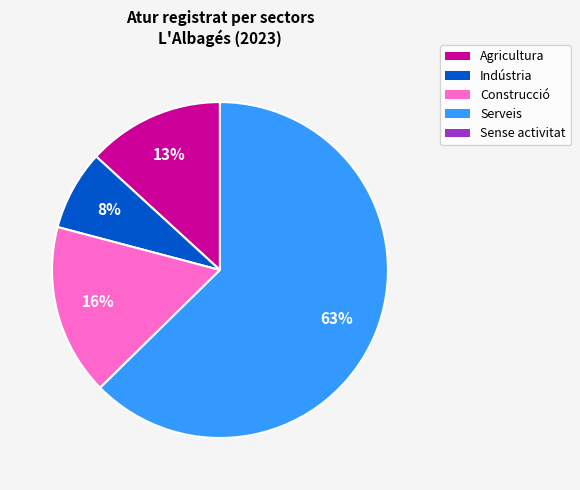

To the nearest percent, what is the difference between the Indústria and Agricultura slice percentages?

5%